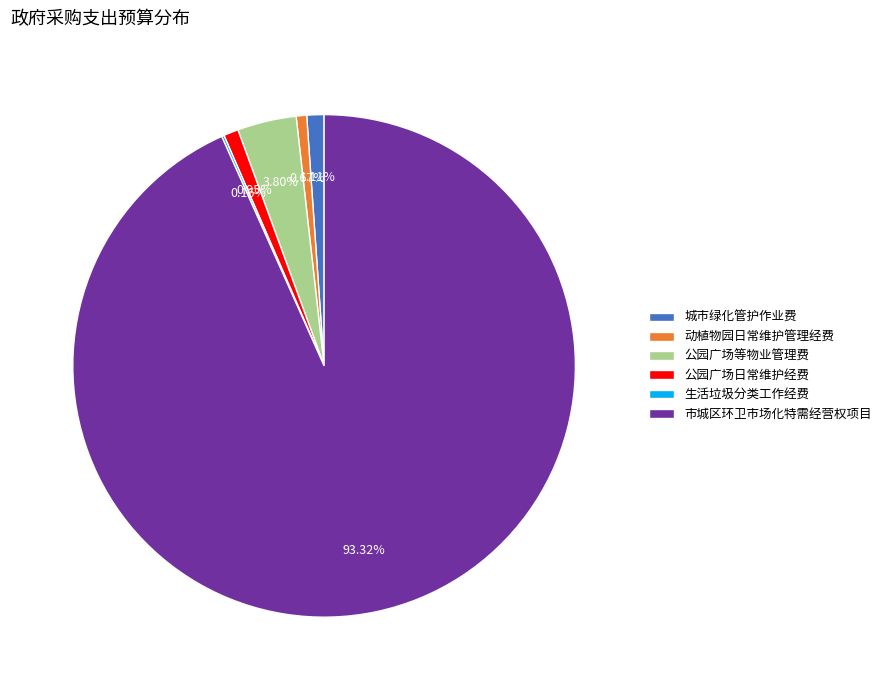

Between 城市绿化管护作业费 and 公园广场等物业管理费, which is larger?

公园广场等物业管理费